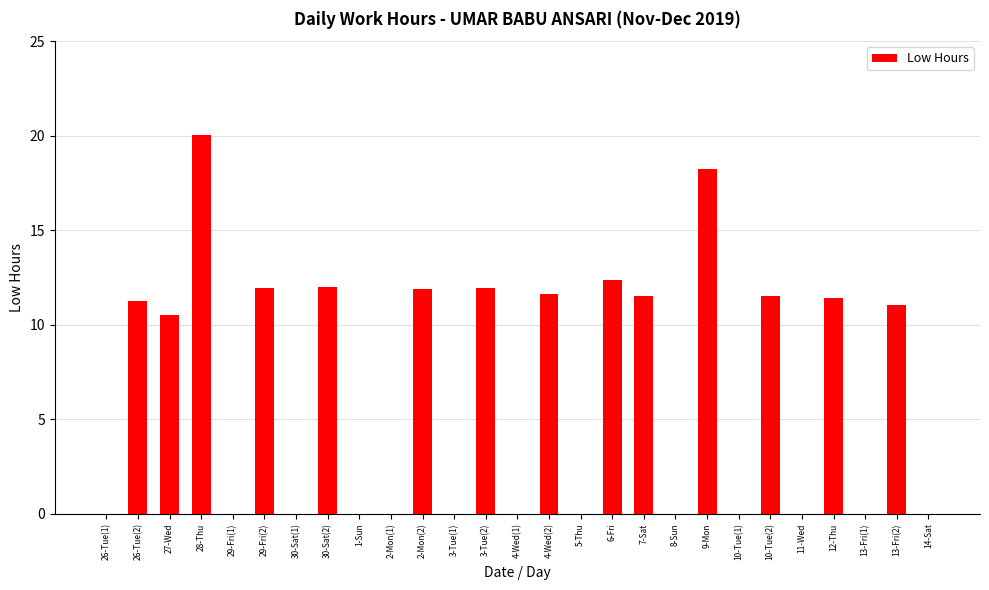

What is the greatest value displayed?

20.0